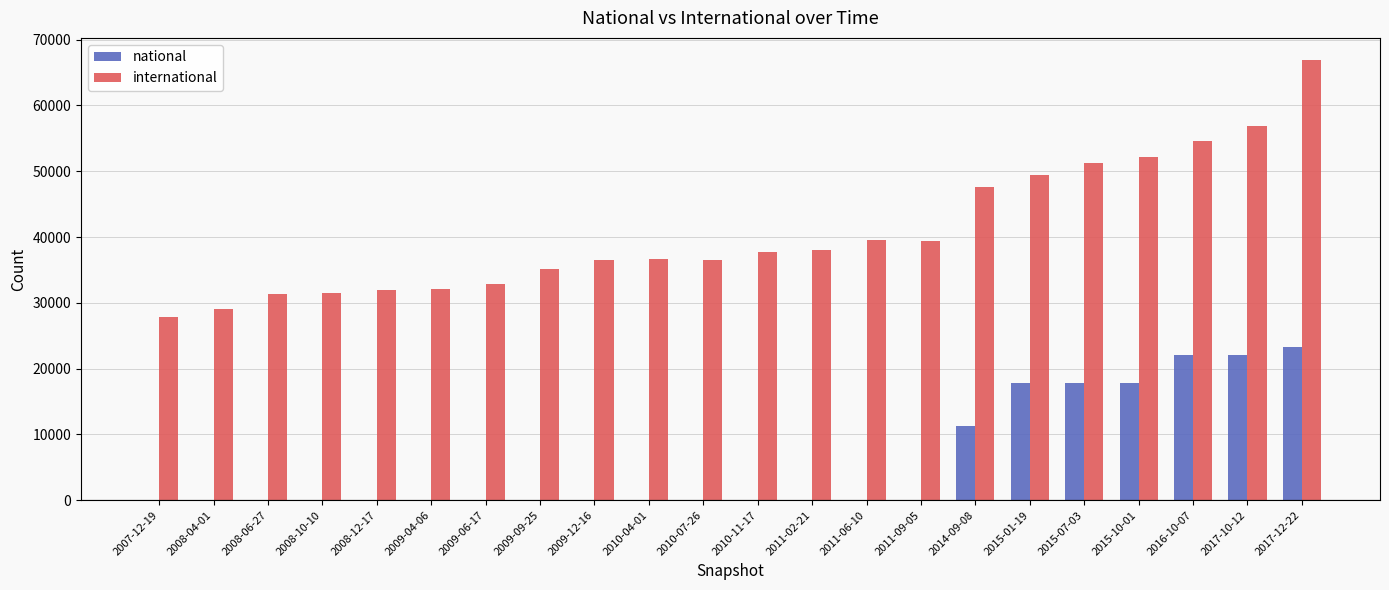

What is the maximum value shown in the chart?

66926